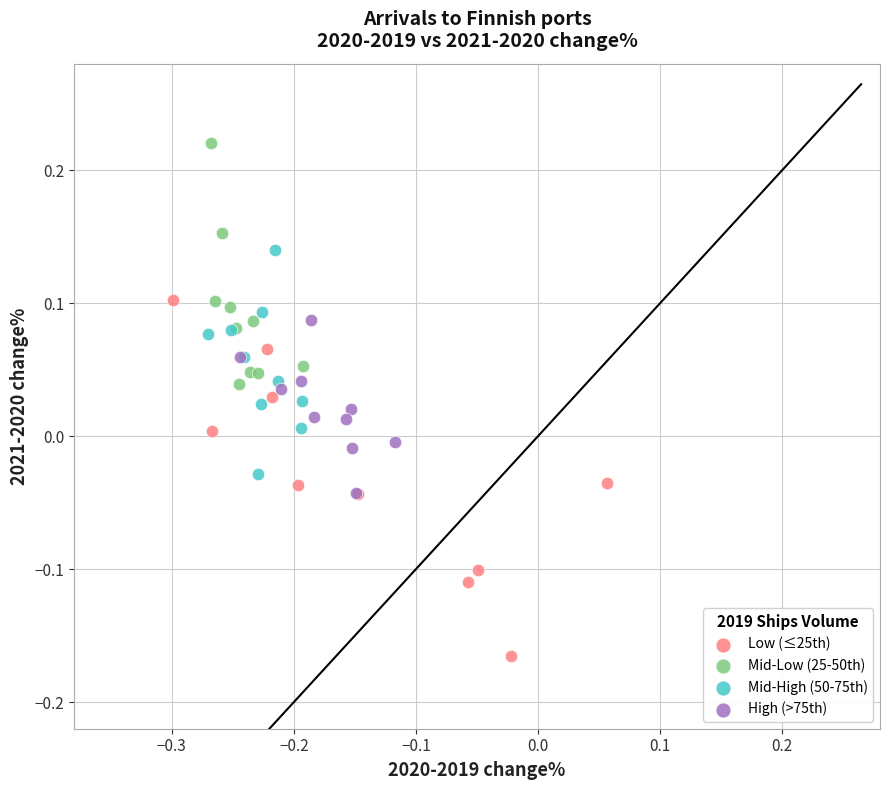

Which series contains the lowest Y value?

Low (≤25th)